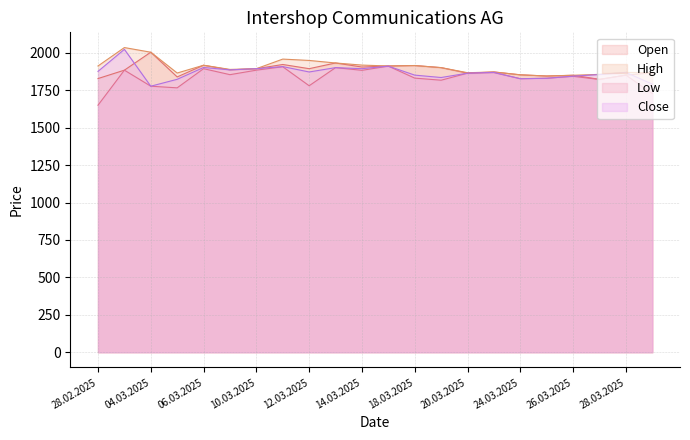

Which series has the largest range (max minus min)?

Low